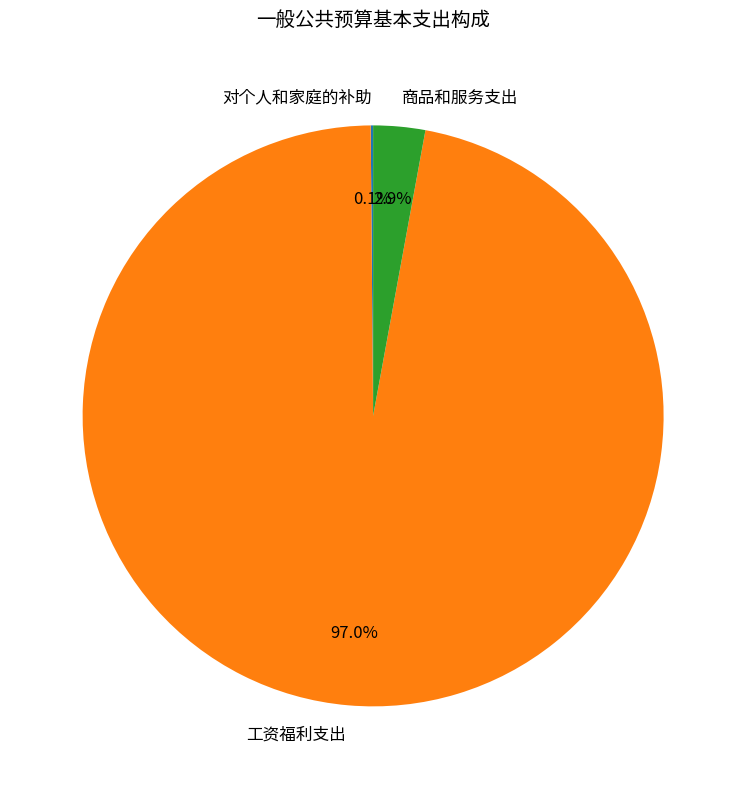

Which slice is the largest?

工资福利支出